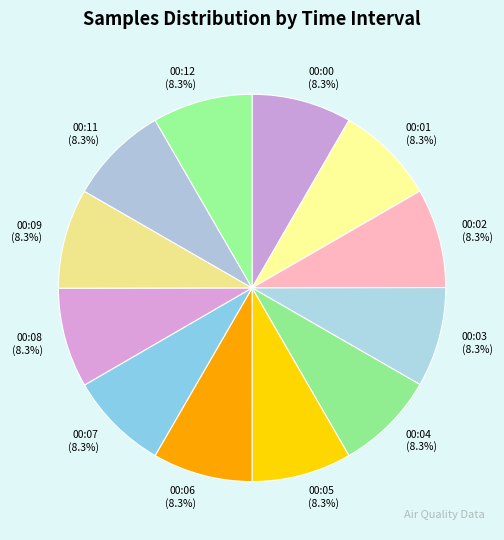

To the nearest percent, what percentage of the pie is 00:05?

8%